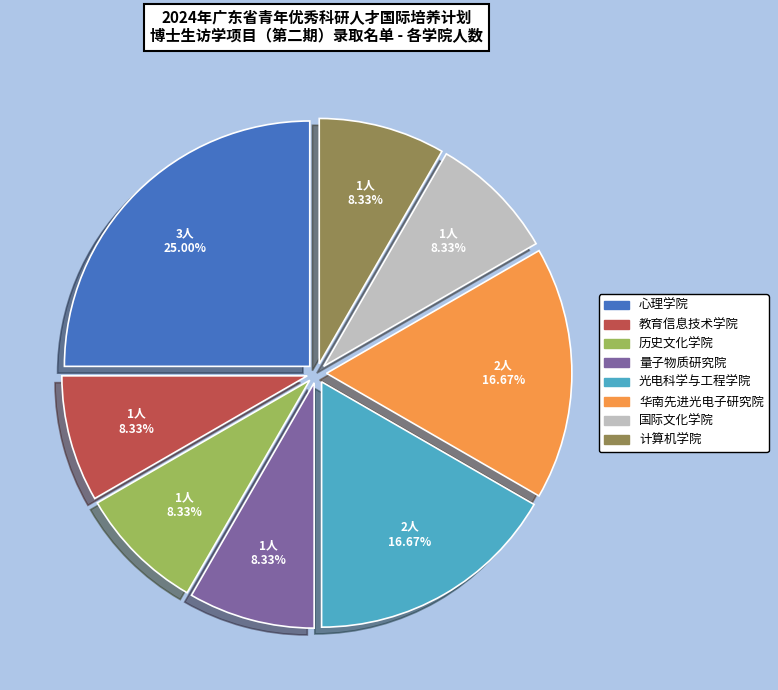

What percentage is NOT represented by 光电科学与工程学院?

83.3%